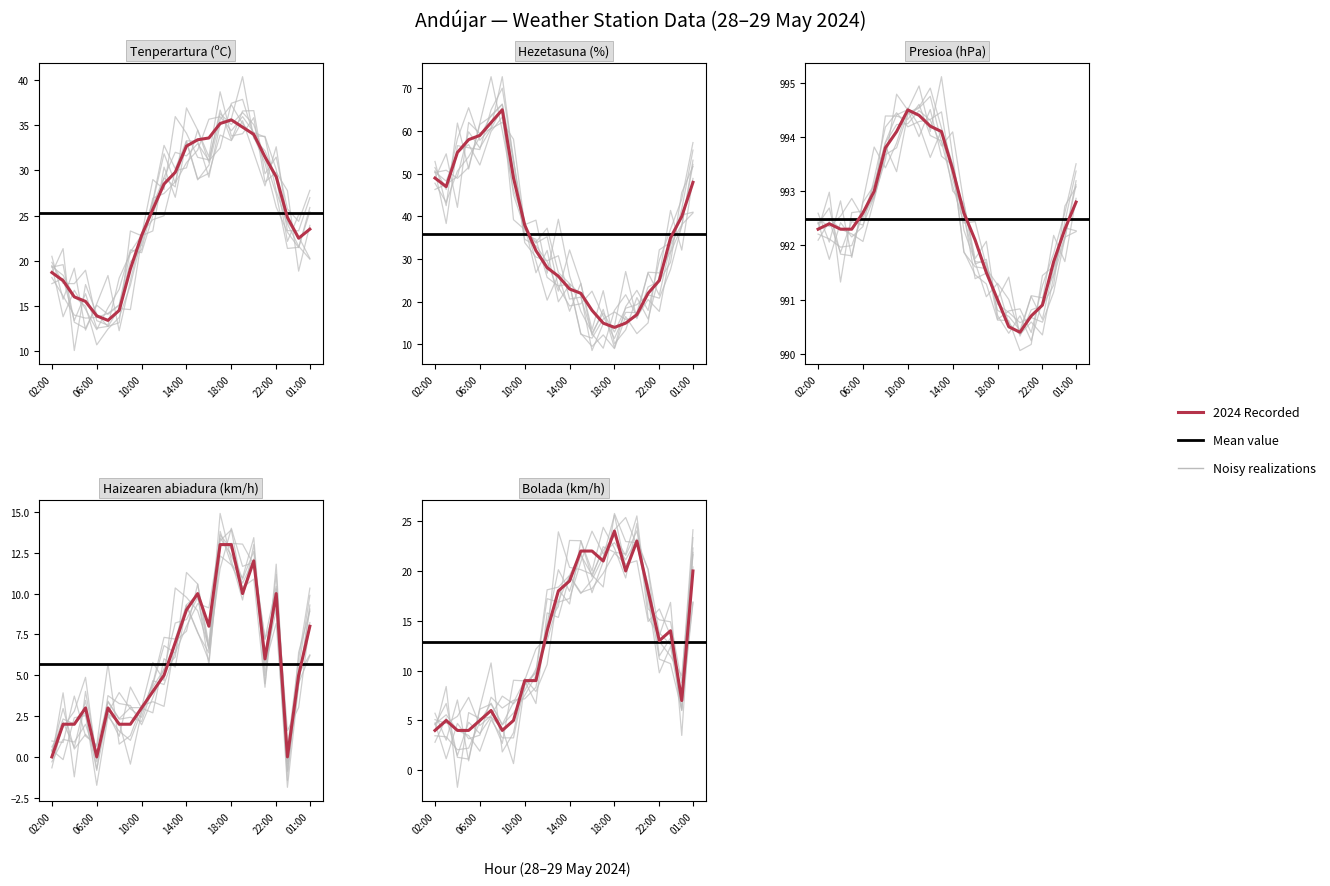

At which category does Tenperartura (ºC) reach its first local valley?

07:00